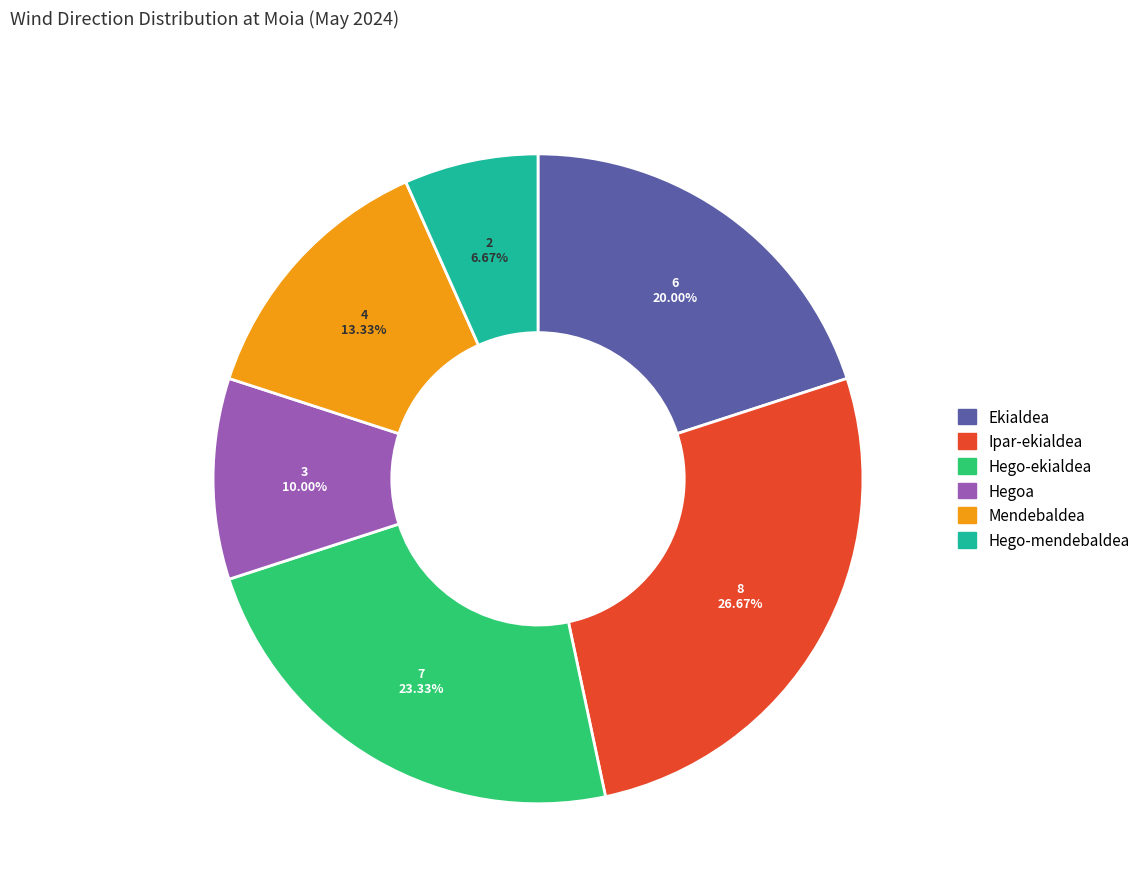

To the nearest percent, what is the average slice percentage?

17%